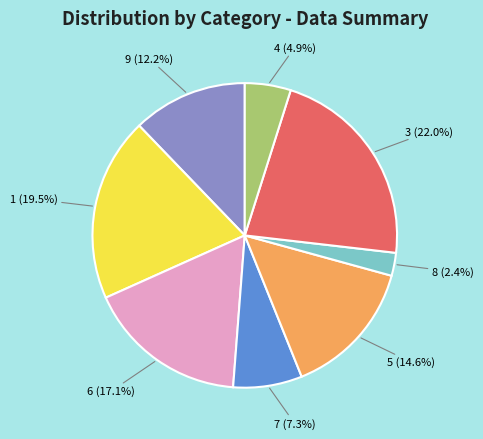

Rank the categories by value from highest to lowest.

3, 1, 6, 5, 9, 7, 4, 8